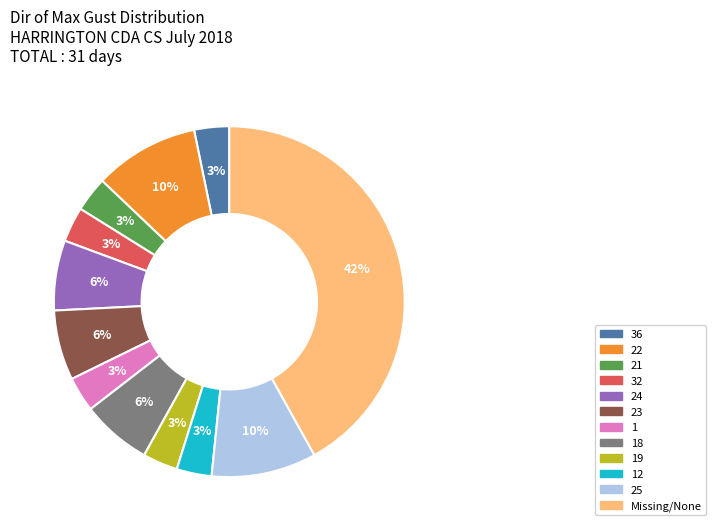

Does any single category account for the majority?

No